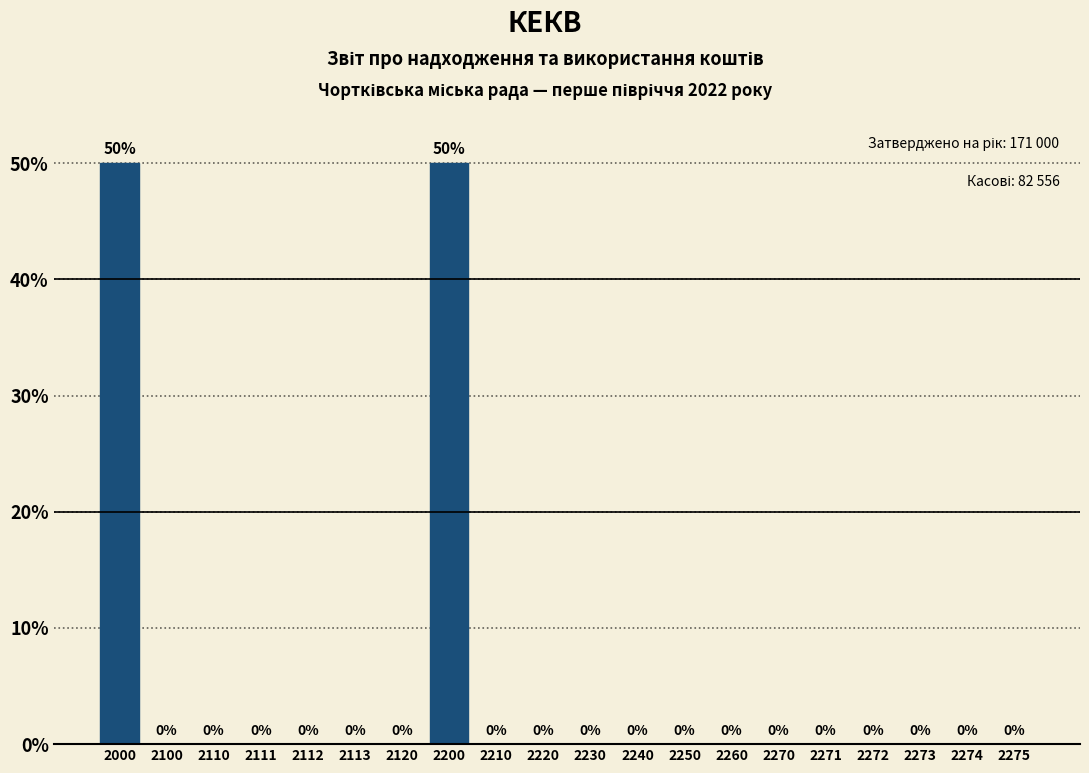

Reading left to right, what are all the values shown in this chart?

2000=50	2100=0	2110=0	2111=0	2112=0	2113=0	2120=0	2200=50	2210=0	2220=0	2230=0	2240=0	2250=0	2260=0	2270=0	2271=0	2272=0	2273=0	2274=0	2275=0